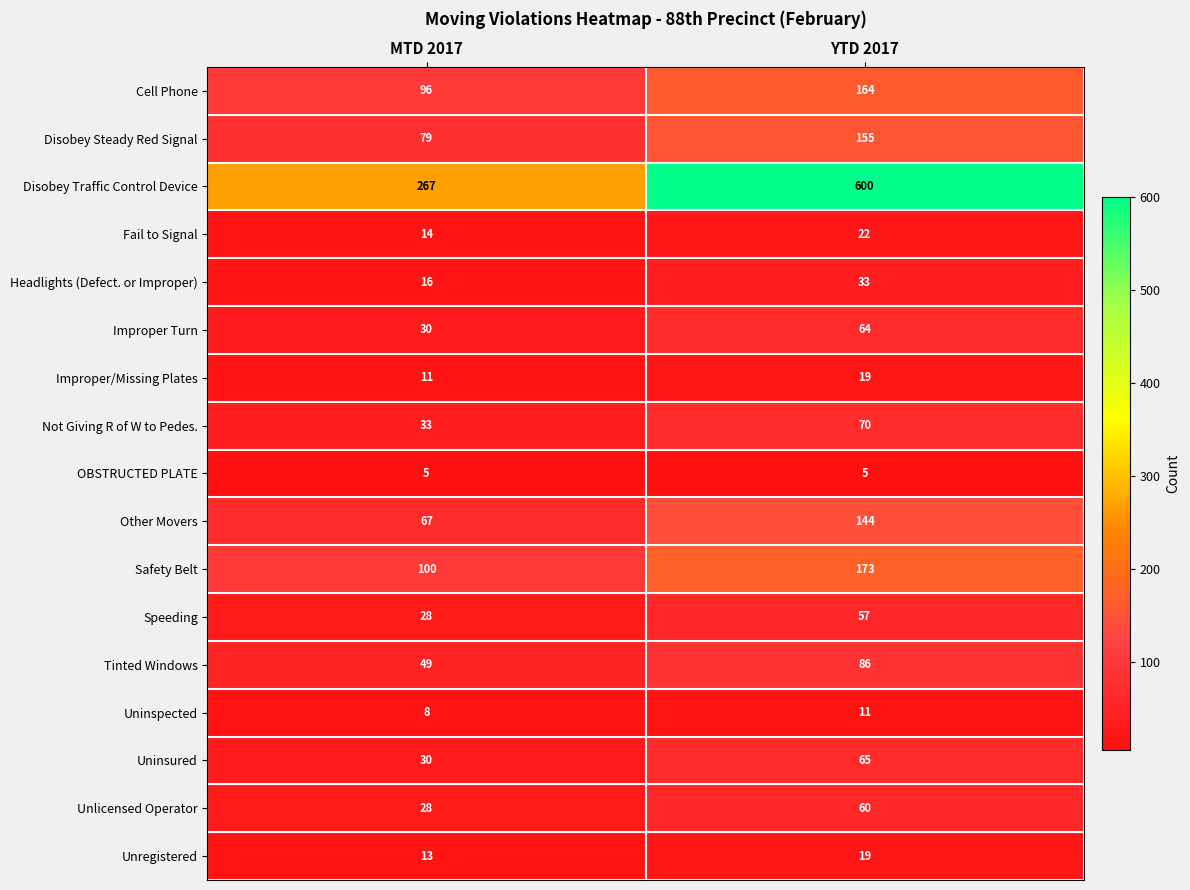

At how many categories does at least one series exceed 190?

2